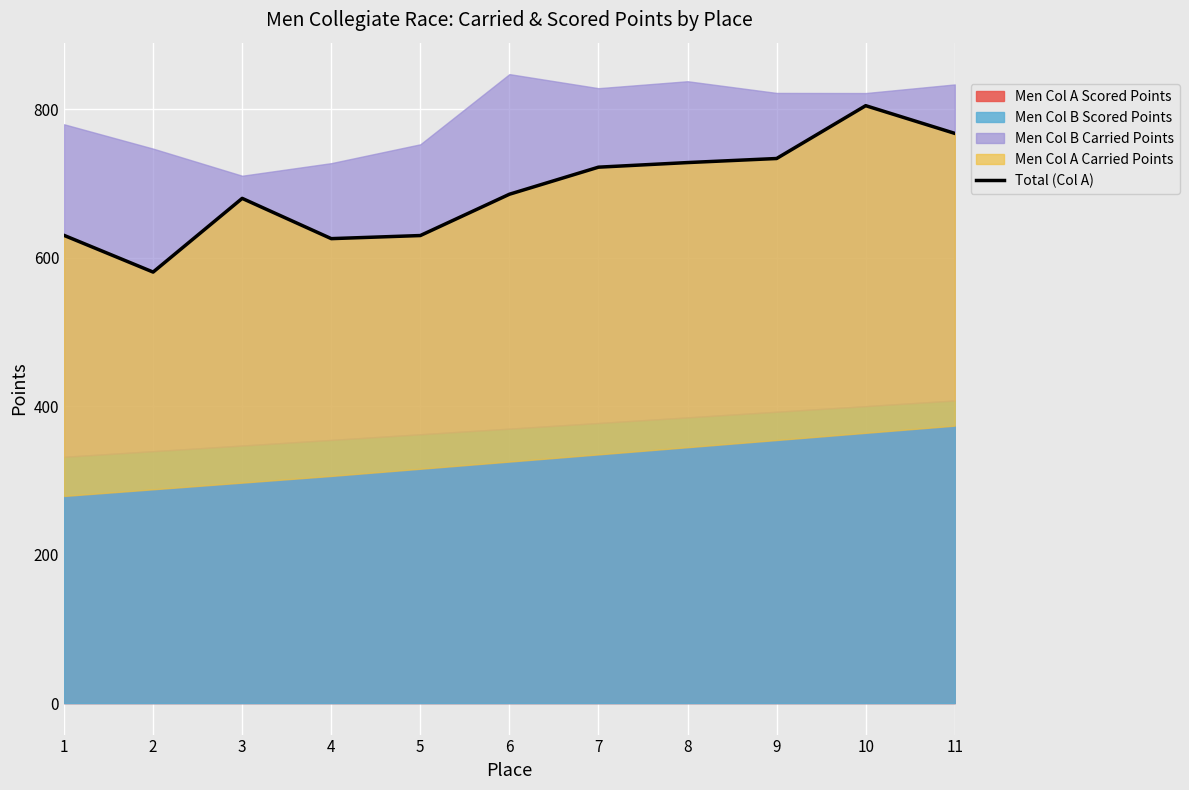

What is the difference between the second highest and second lowest values?

141.9